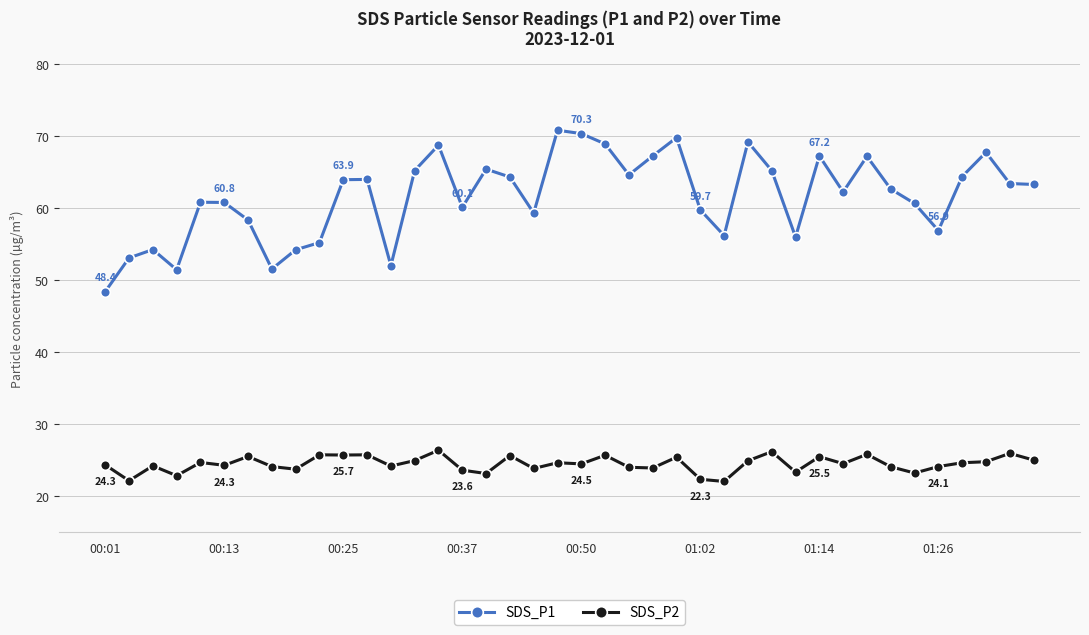

What is the value of the SDS_P2 point at the 4th from the left?

22.8